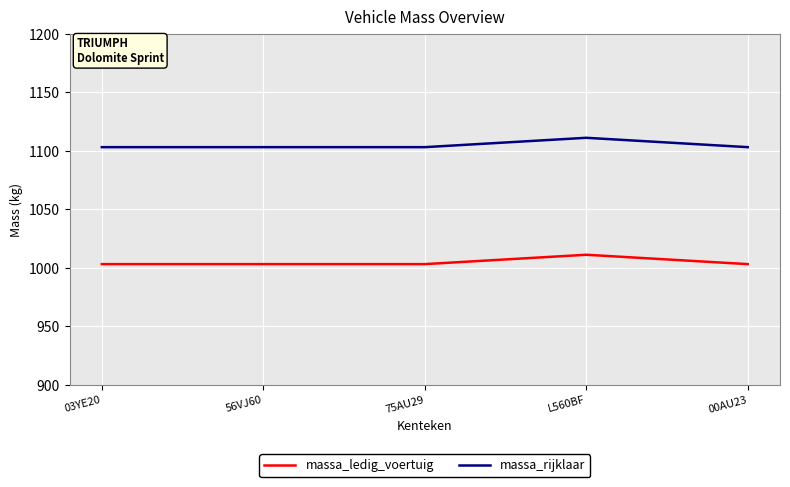

Is the value of massa_ledig_voertuig at 75AU29 greater than the value of massa_rijklaar at 56VJ60?

No